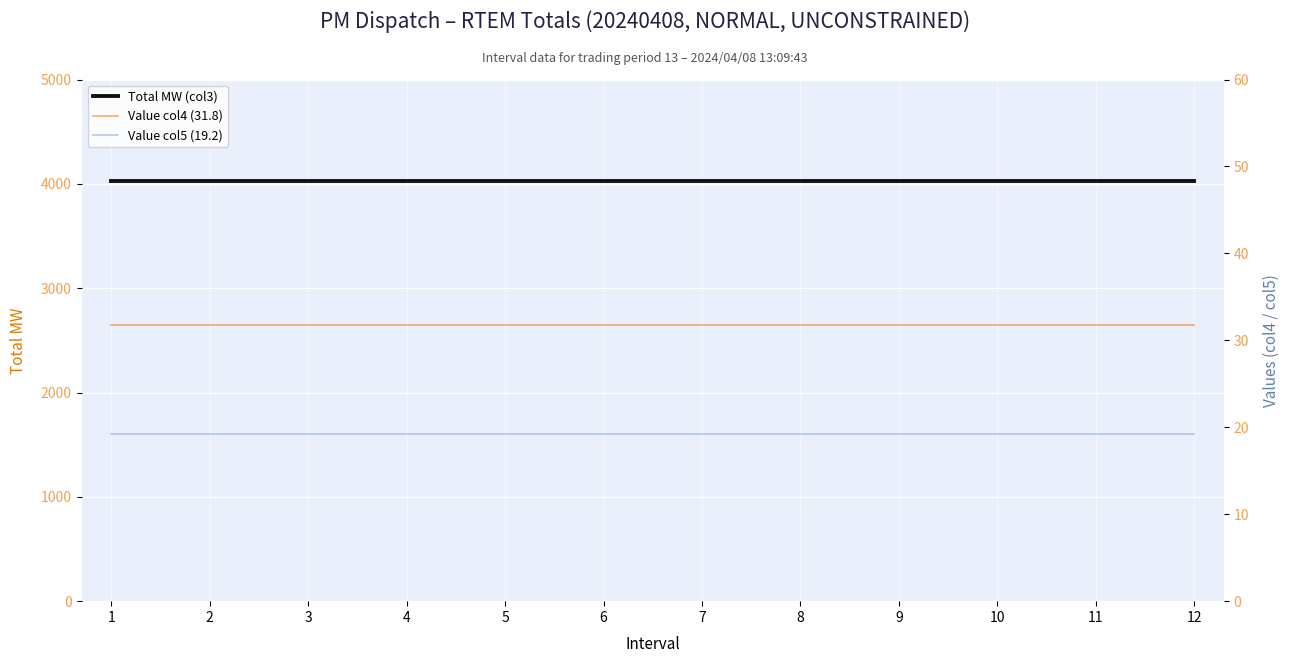

Which series has the largest range (max minus min)?

Total MW (col3)